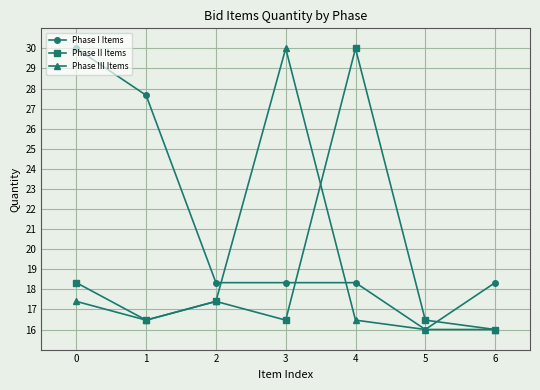

Which series has the largest total across all categories?

Phase I Items